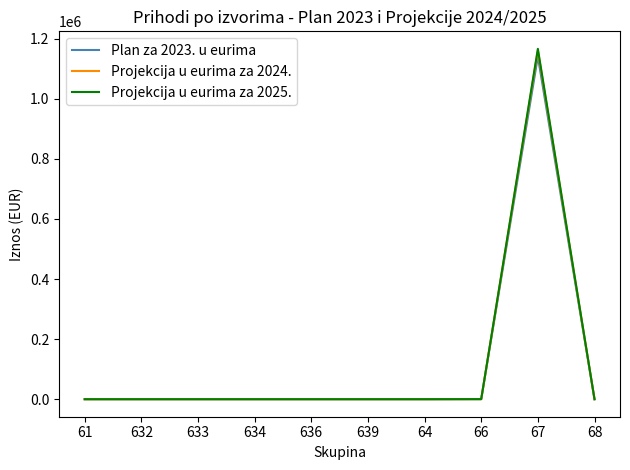

At which category is the sum across all series the highest?

67